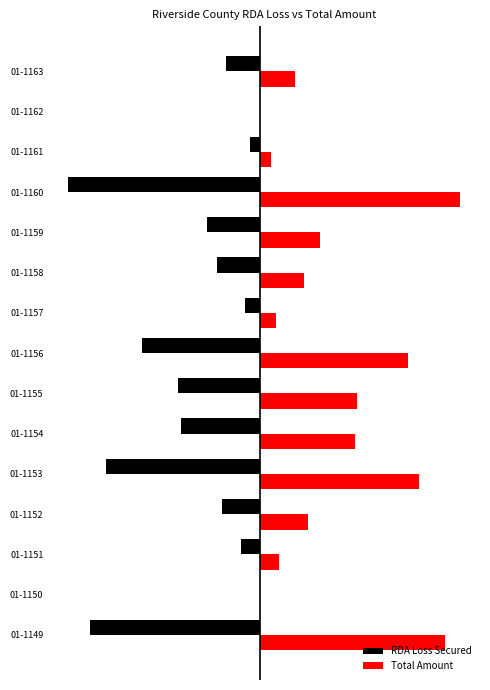

What are all the series names shown in the legend?

RDA Loss Secured, Total Amount